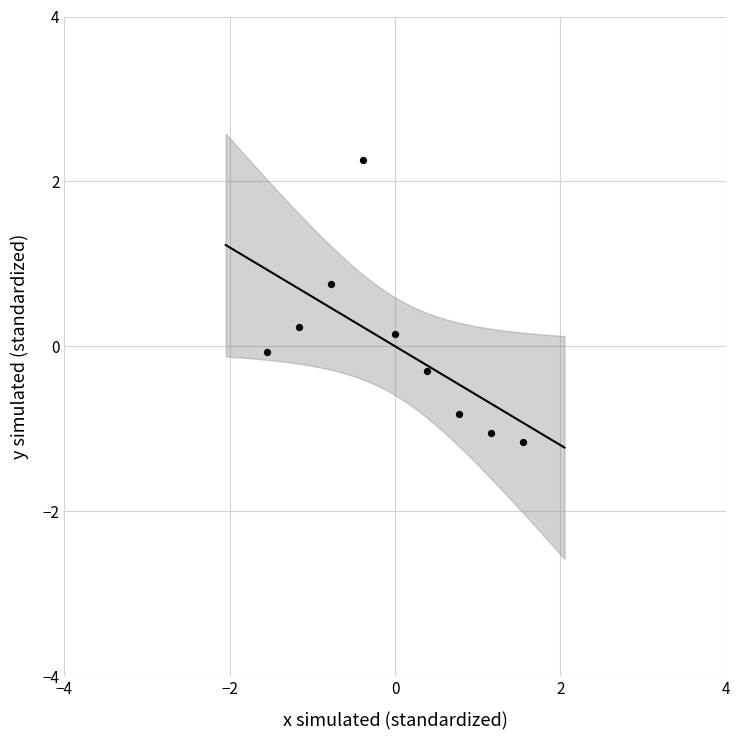

What is the range of Y values (max minus min)?

3.4